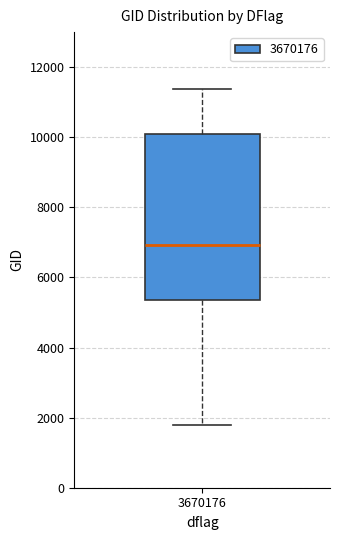

Read this box plot against the y-axis: the position of the median line, the range covered by the box, and the ends of both whiskers. The values are not printed on the chart, so give them approximately, as read against the axis.

median 7000, box 5400 to 10000, whiskers 1800 to 11400